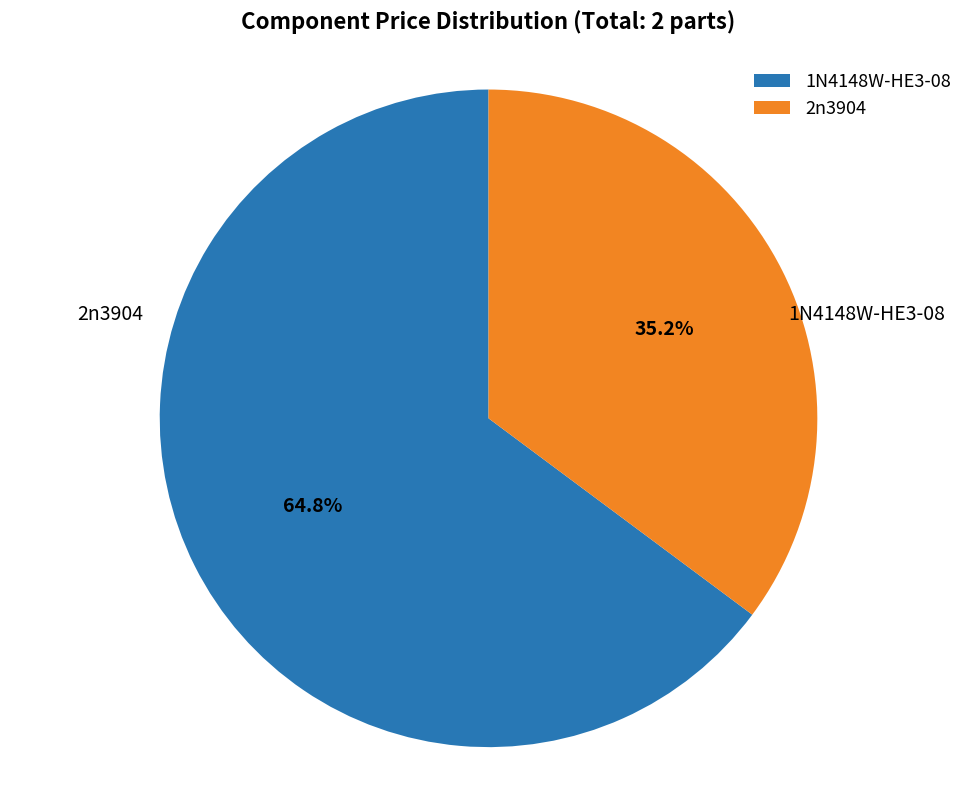

To the nearest percent, what is the combined percentage of 2n3904 and 1N4148W-HE3-08?

100%